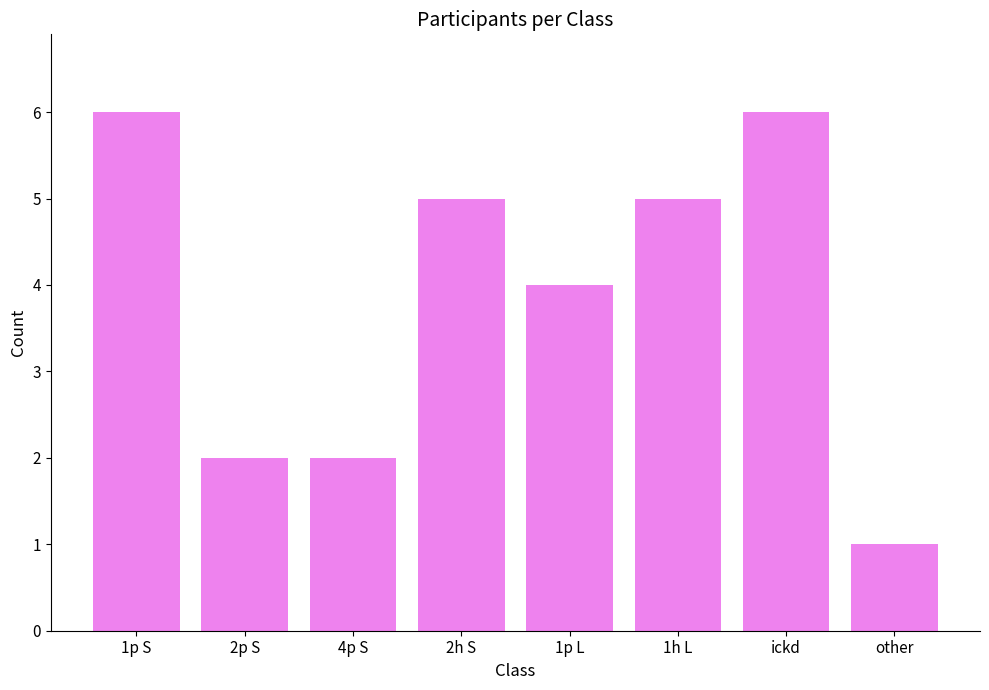

How many bars are there in total?

8